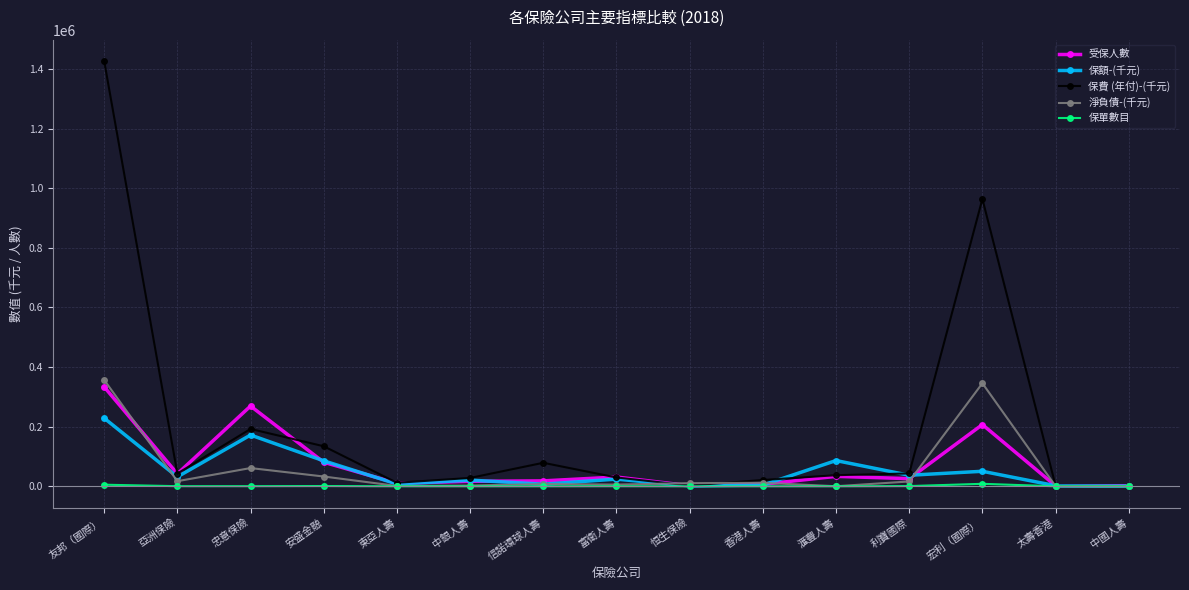

True or false: 受保人數 and 保費 (年付)-(千元) intersect in this chart.

True